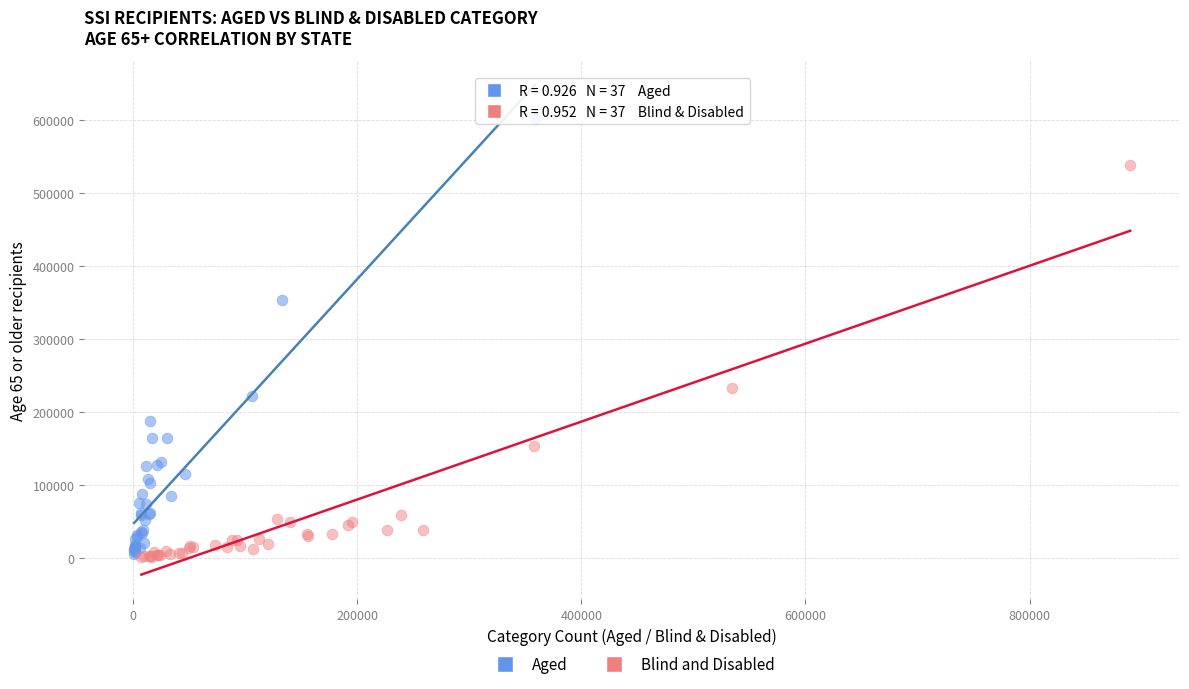

Which series reaches the maximum Y coordinate?

Aged